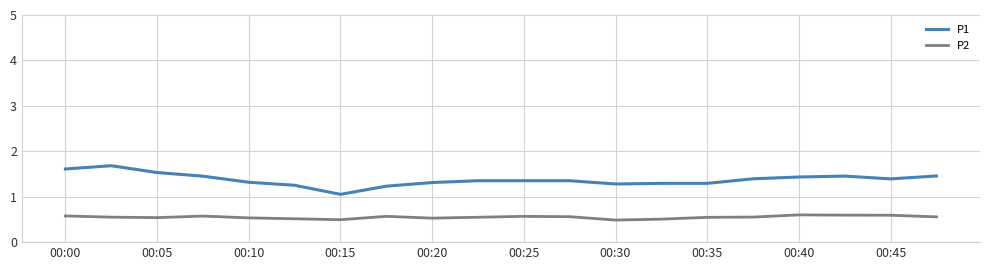

List the series in order of their overall mean, lowest first.

P2, P1